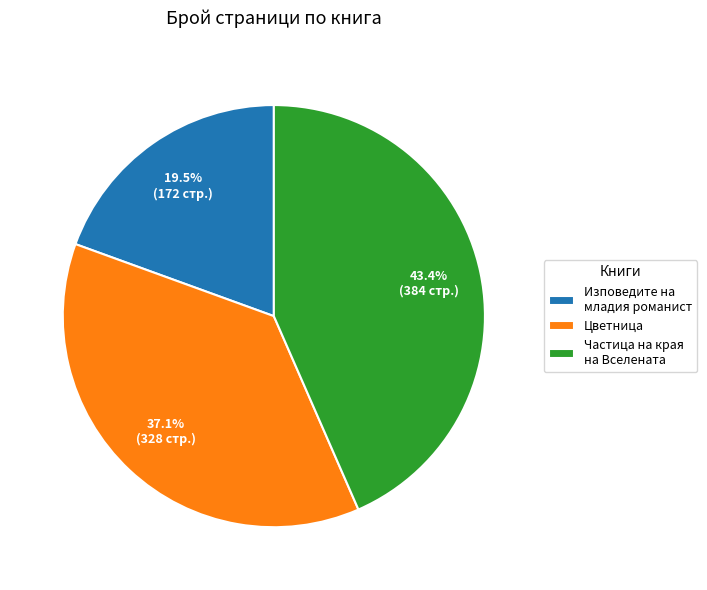

Rank the categories by value from highest to lowest.

Частица на края на Вселената, Цветница, Изповедите на младия романист